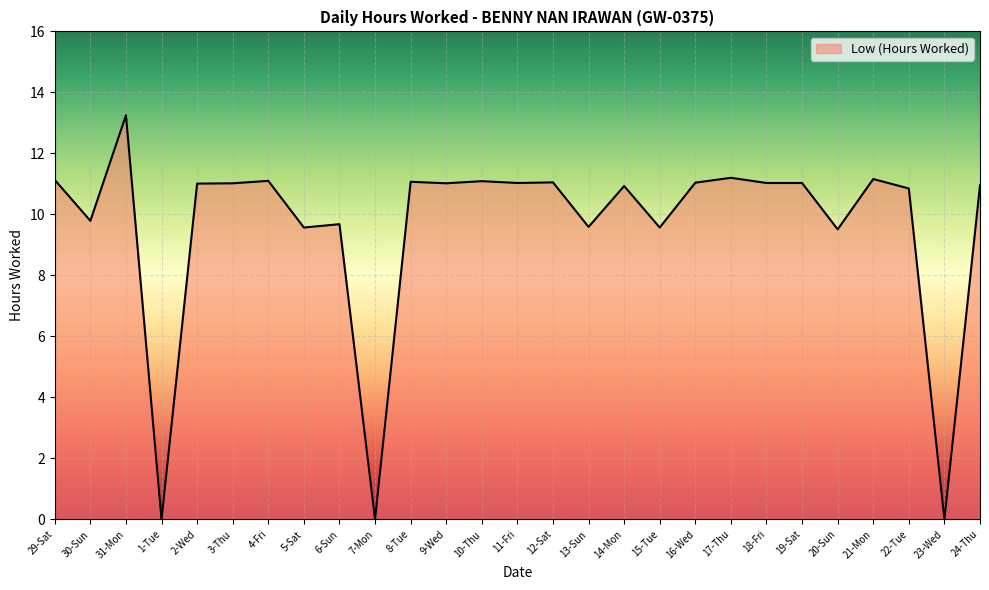

What position from the left is 24-Thu?

27